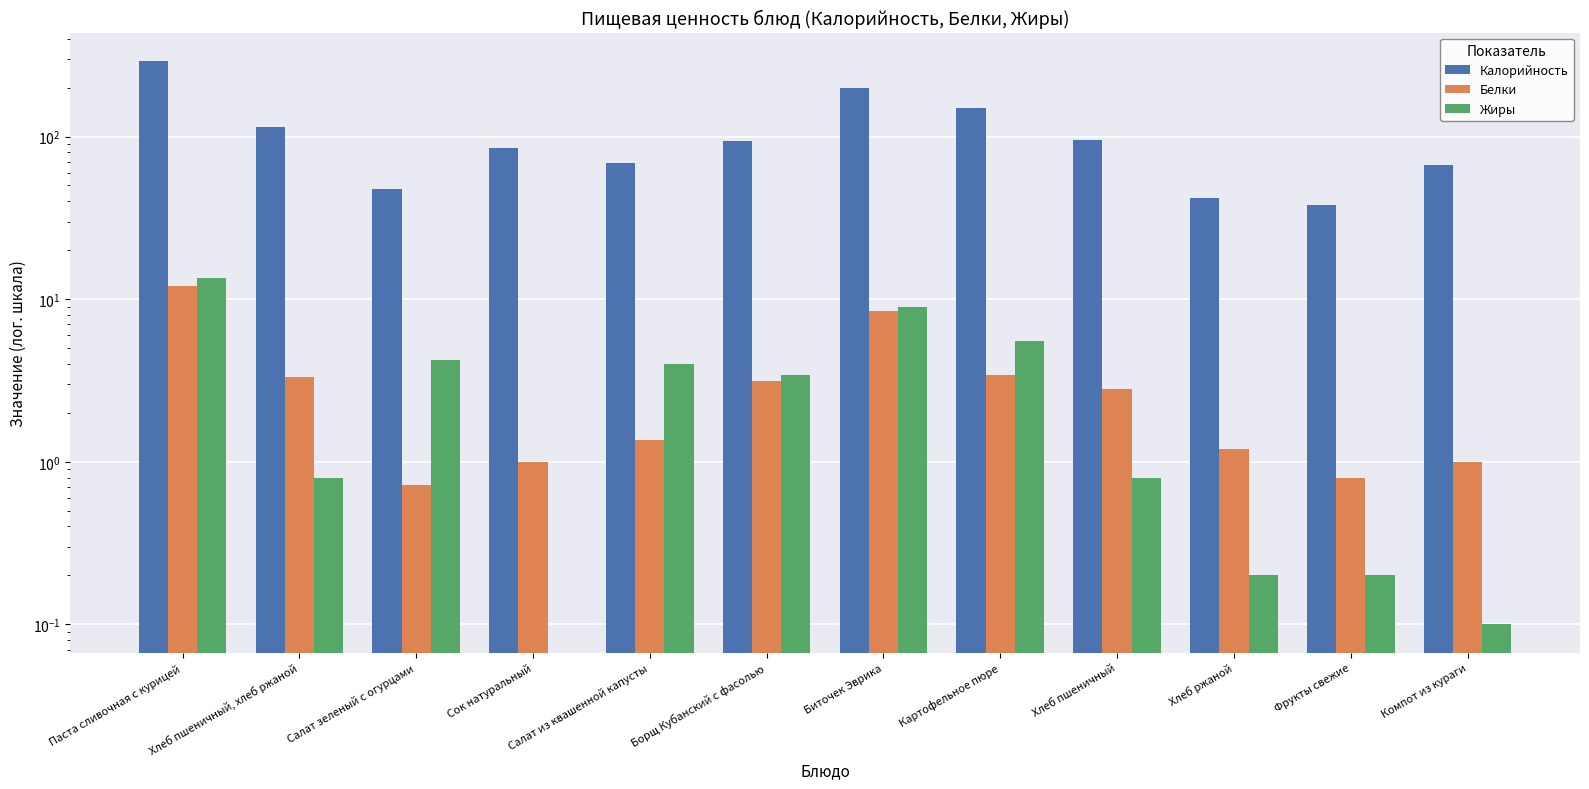

What are all the series names shown in the legend?

Калорийность, Белки, Жиры